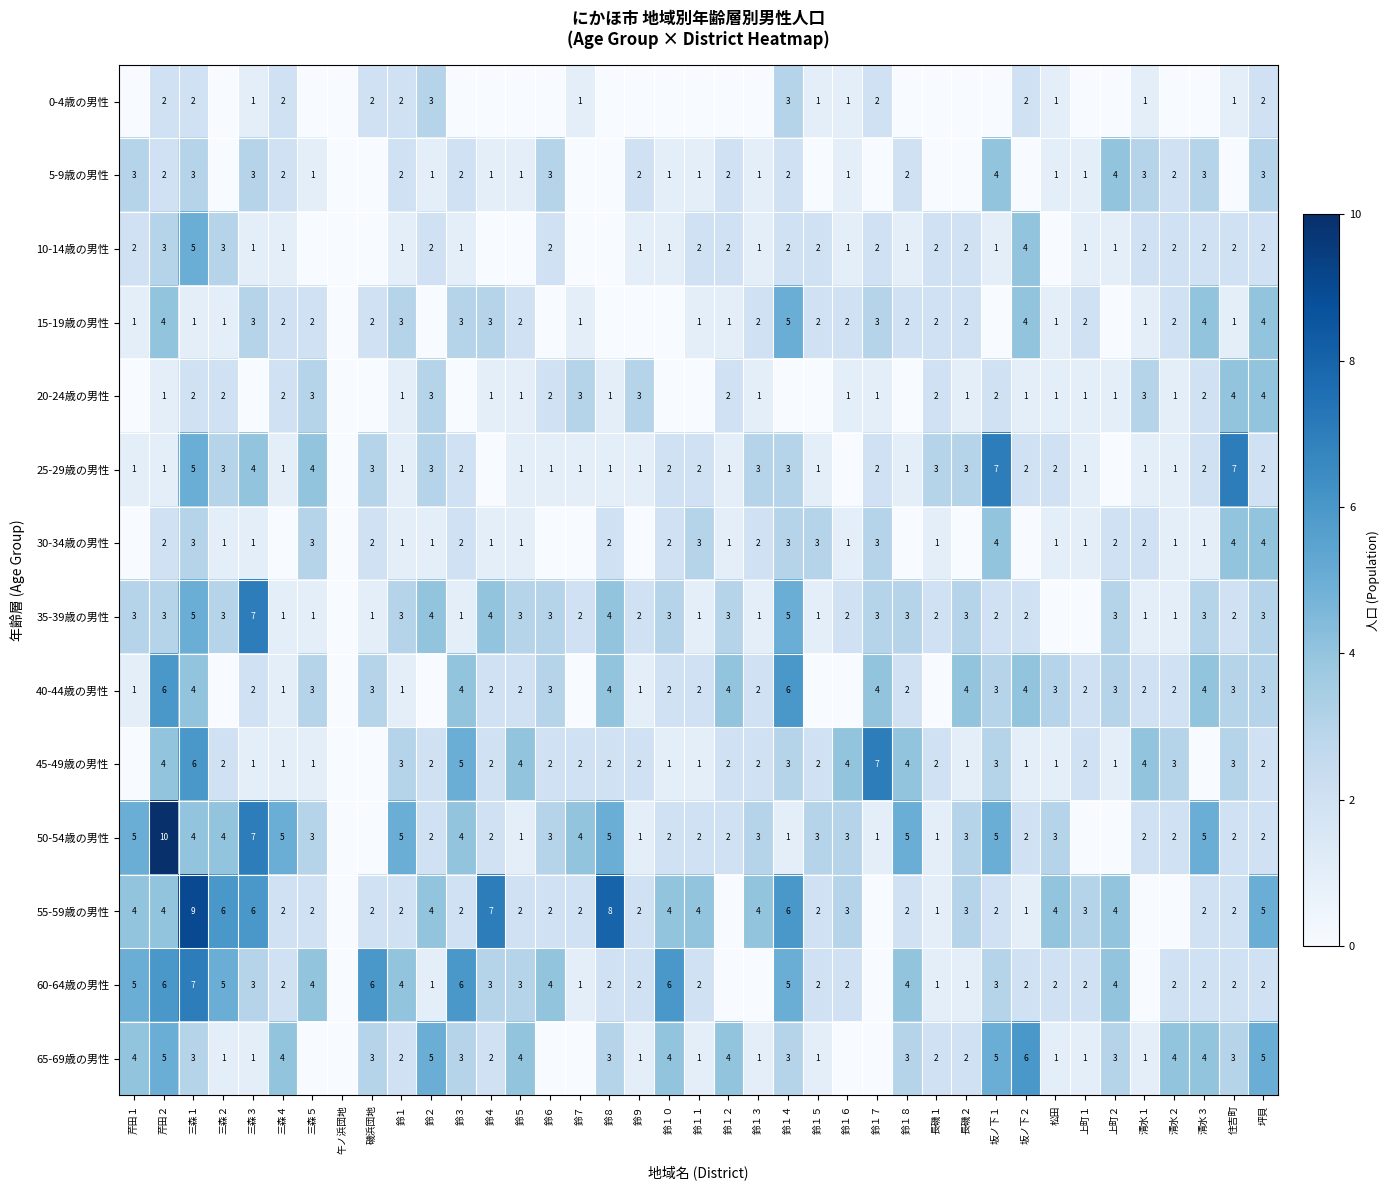

What is the total value across all series at 坪貝?

43